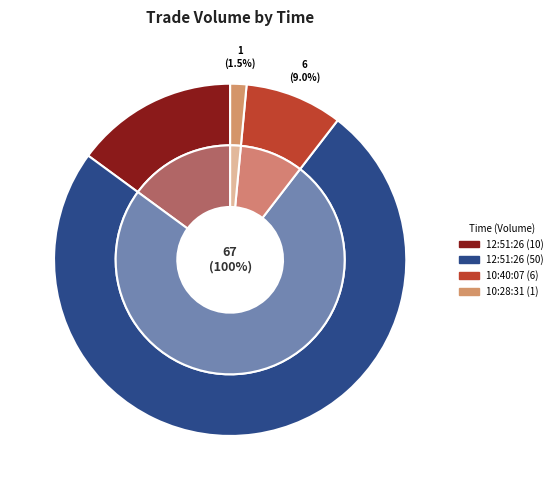

Which has a higher value, 10:40:07 (6.0) or 12:51:26 (10.0)?

12:51:26 (10.0)